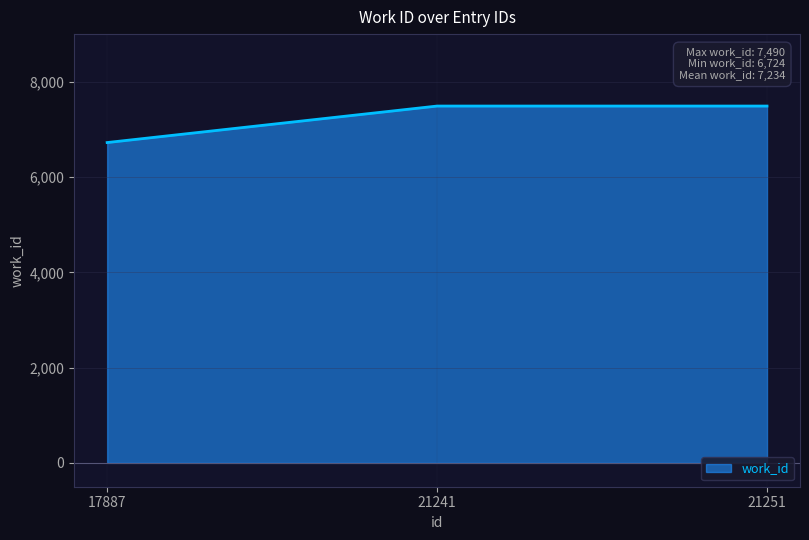

What is the maximum value shown in the chart?

7490